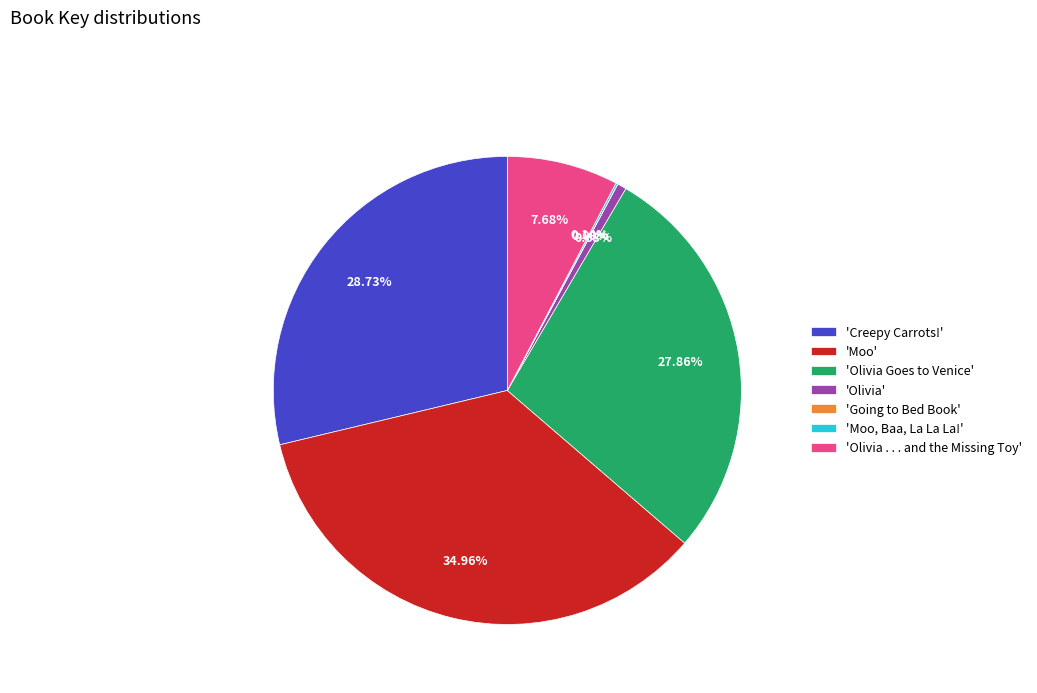

Between 'Olivia' and 'Moo', which is larger?

'Moo'